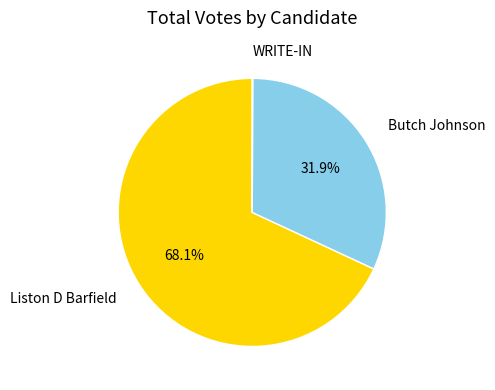

Is it true that Butch Johnson is 45% of the pie?

False